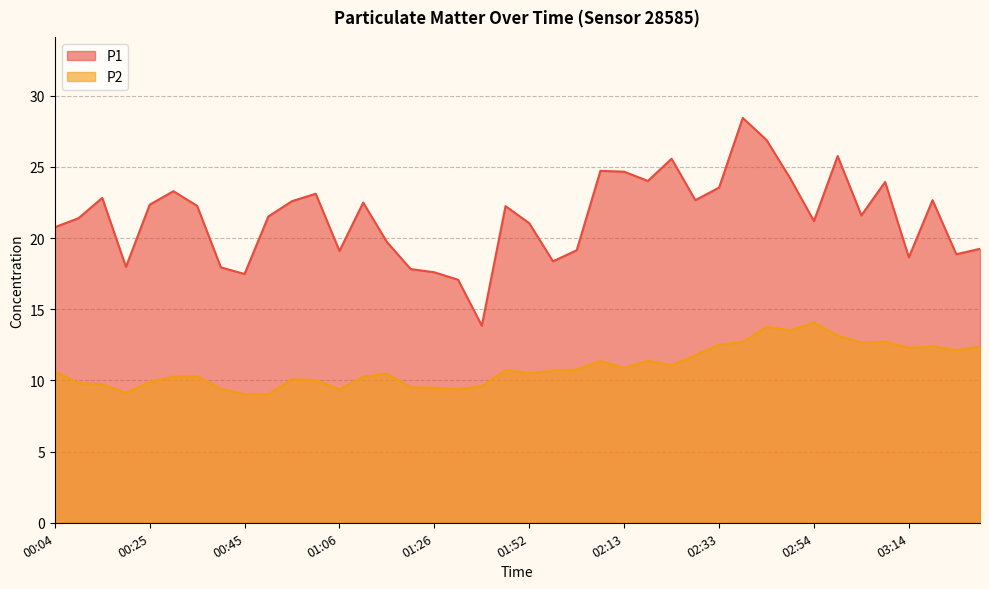

At which category does P2 reach its first local peak?

00:35